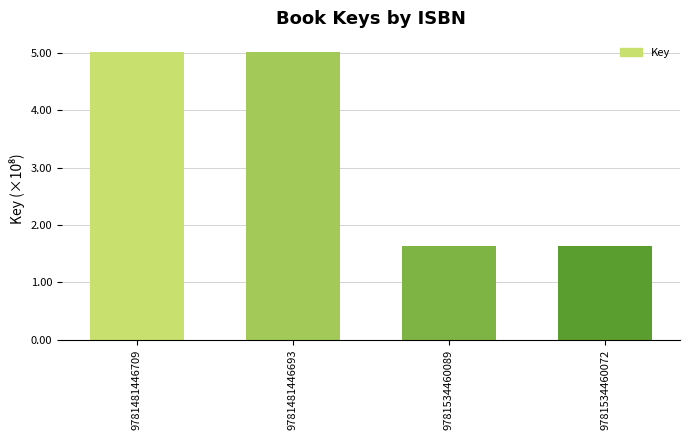

How many values are between 164260520 and 501443681?

4